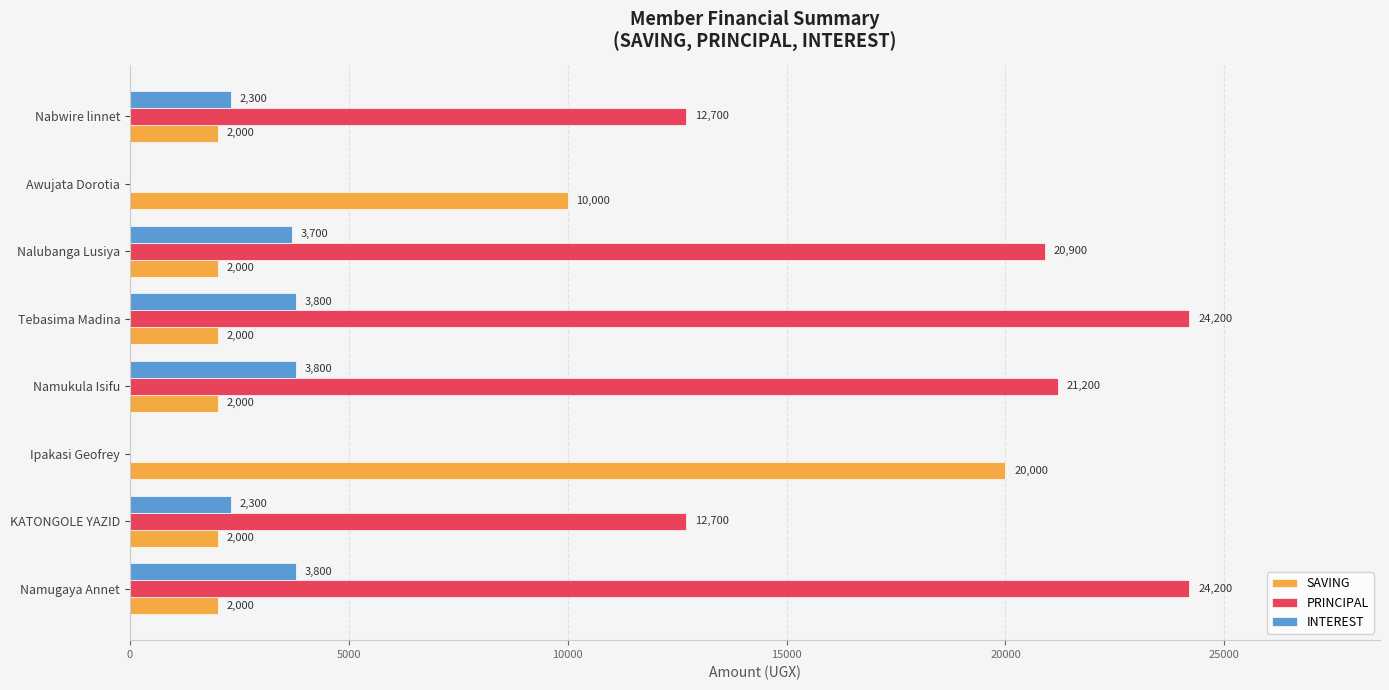

The value of INTEREST at Namukula Isifu is 3800. True or false?

True